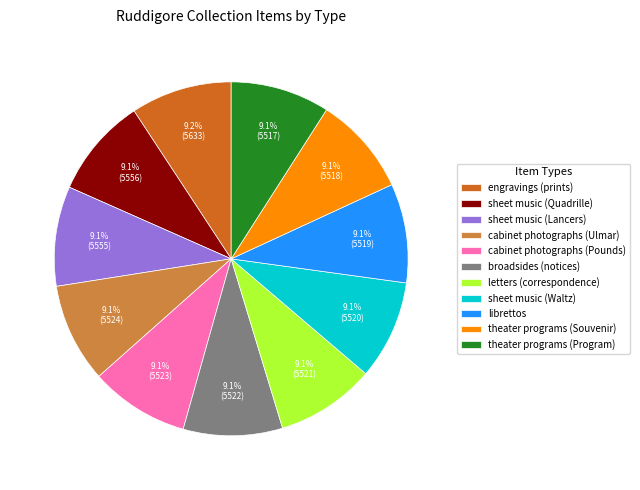

Count the number of slices in the pie.

11